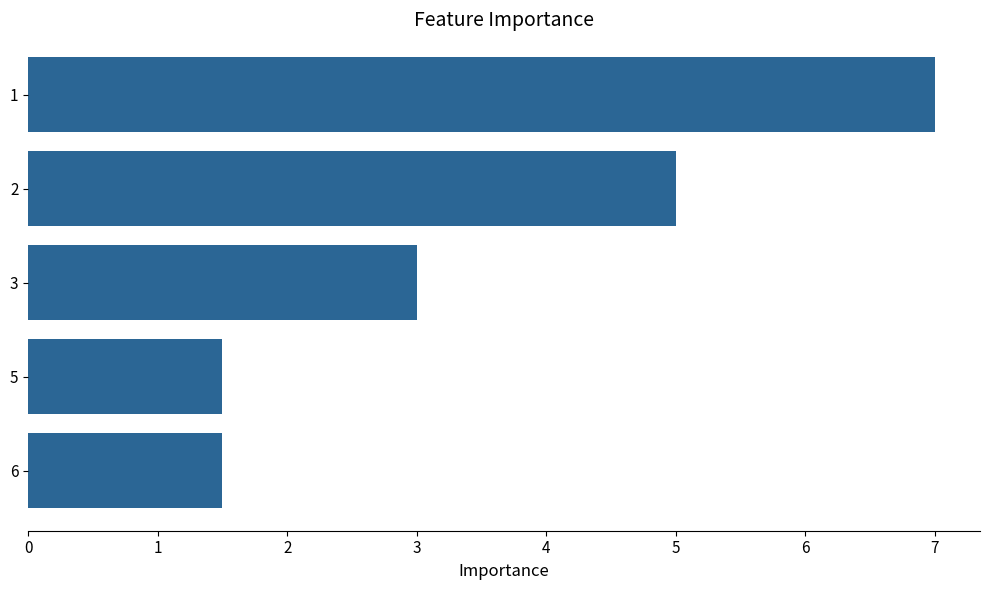

Reading top to bottom, list all the values displayed in this chart.

7.0	5.0	3.0	1.5	1.5